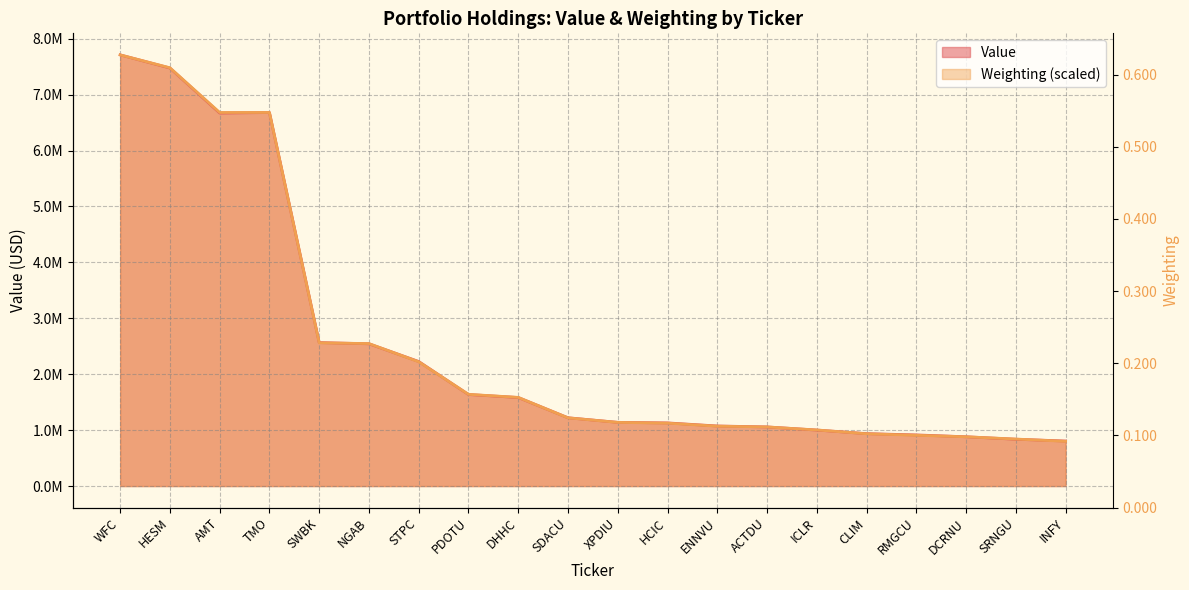

The Weighting_scaled series shows 840214.4 at SRNGU. True or false?

True